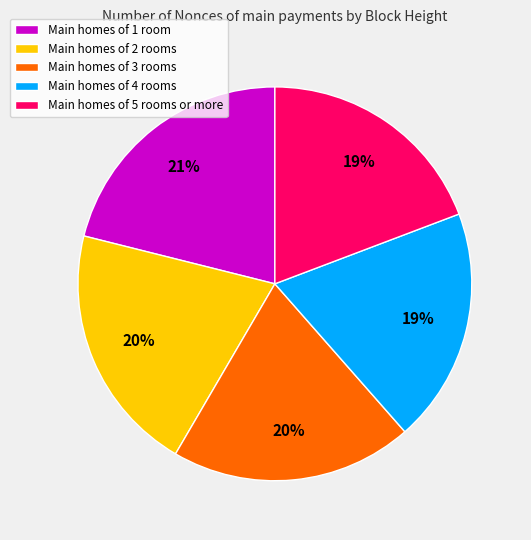

Does any single category account for the majority?

No